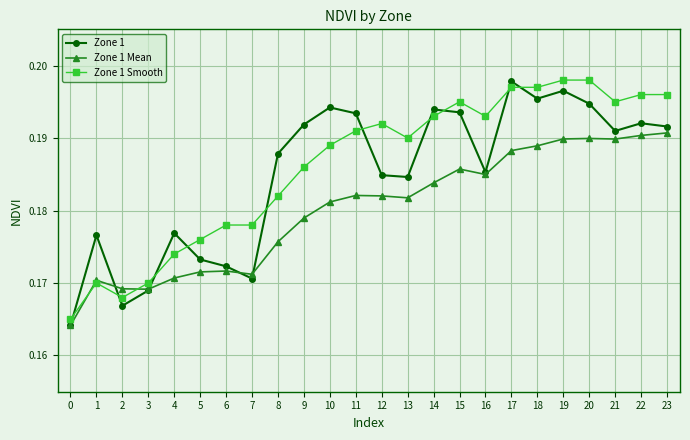

Which series changed the most between 14 and 19?

Zone 1 Mean